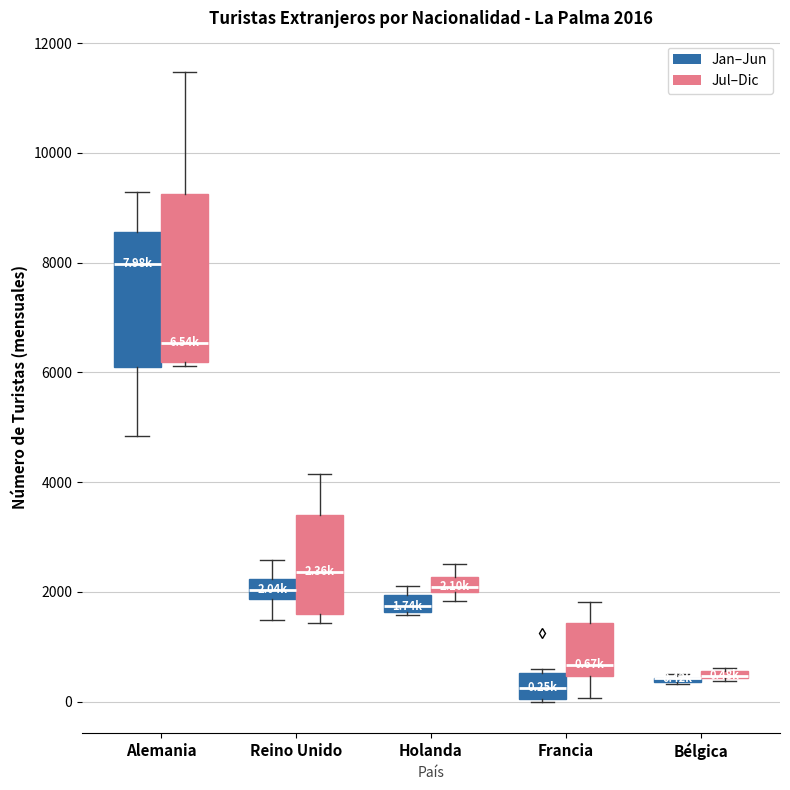

Comparing the boxes themselves (not the whiskers), which one is the tallest?

Alemania (Jul–Dic)